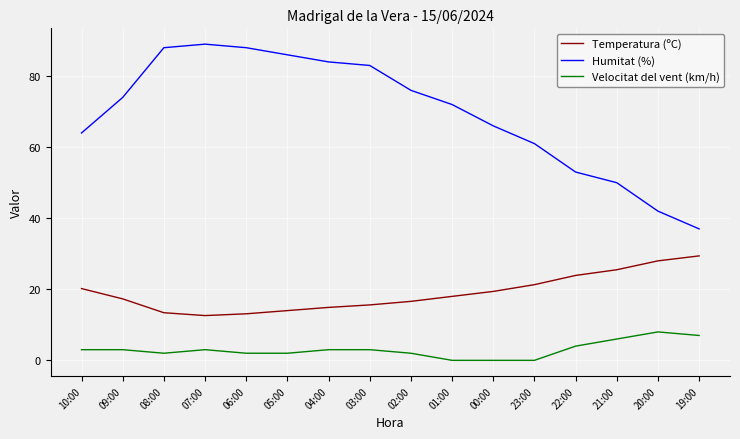

True or false: Humitat (%) has more than 1 points higher than both neighbors.

False